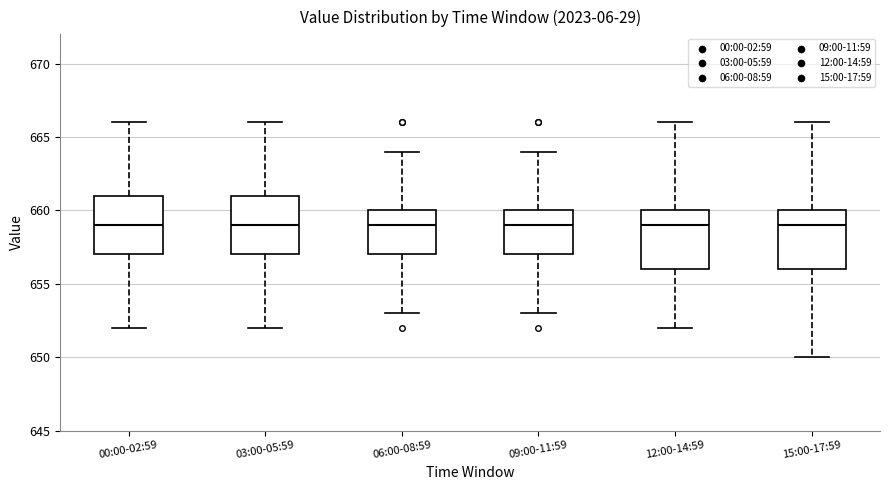

Where does the upper whisker of the box for 15:00-17:59 end on the y-axis? The values are not printed on the chart, so give them approximately, as read against the axis.

666